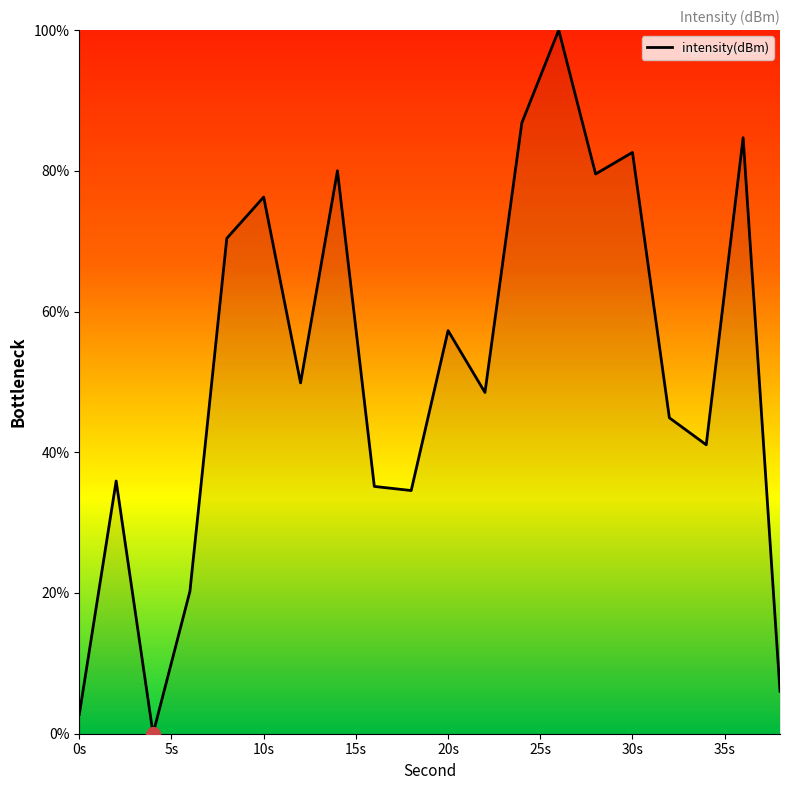

What is the difference between the maximum and minimum values?

100.0